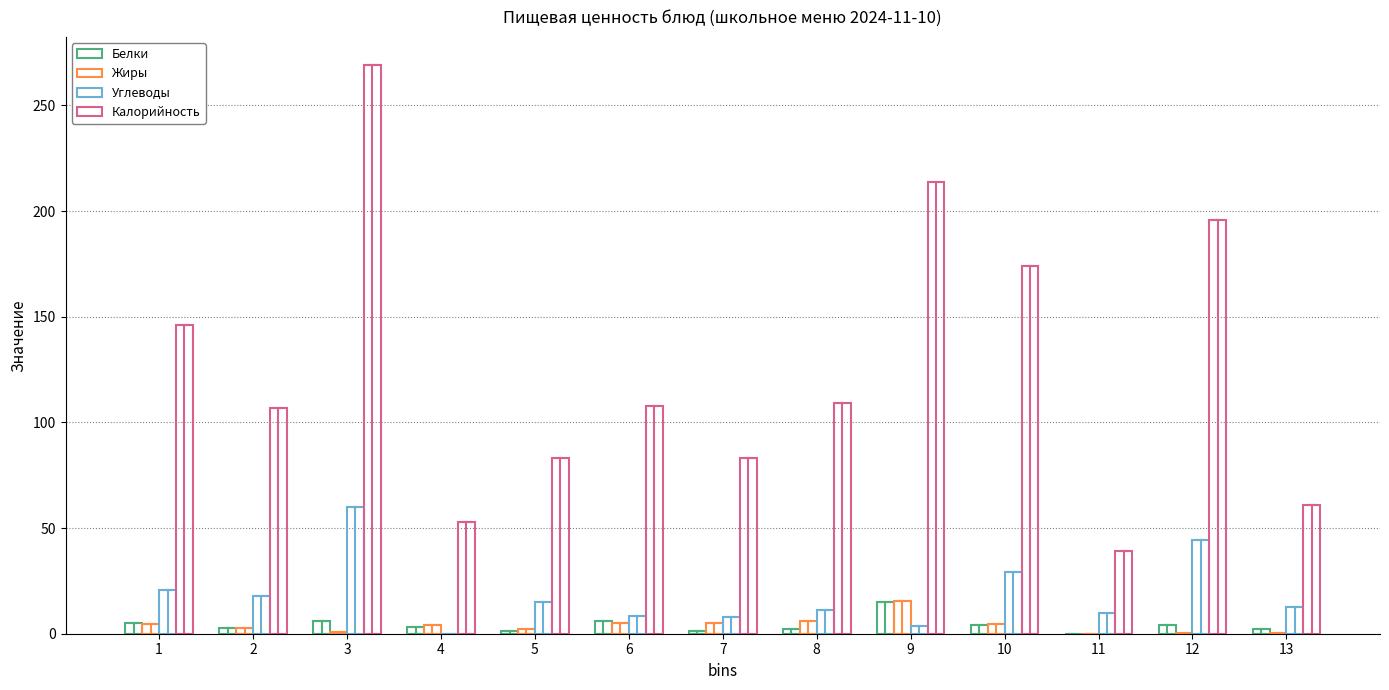

True or false: Углеводы has a value of 17.9 at 2.

True